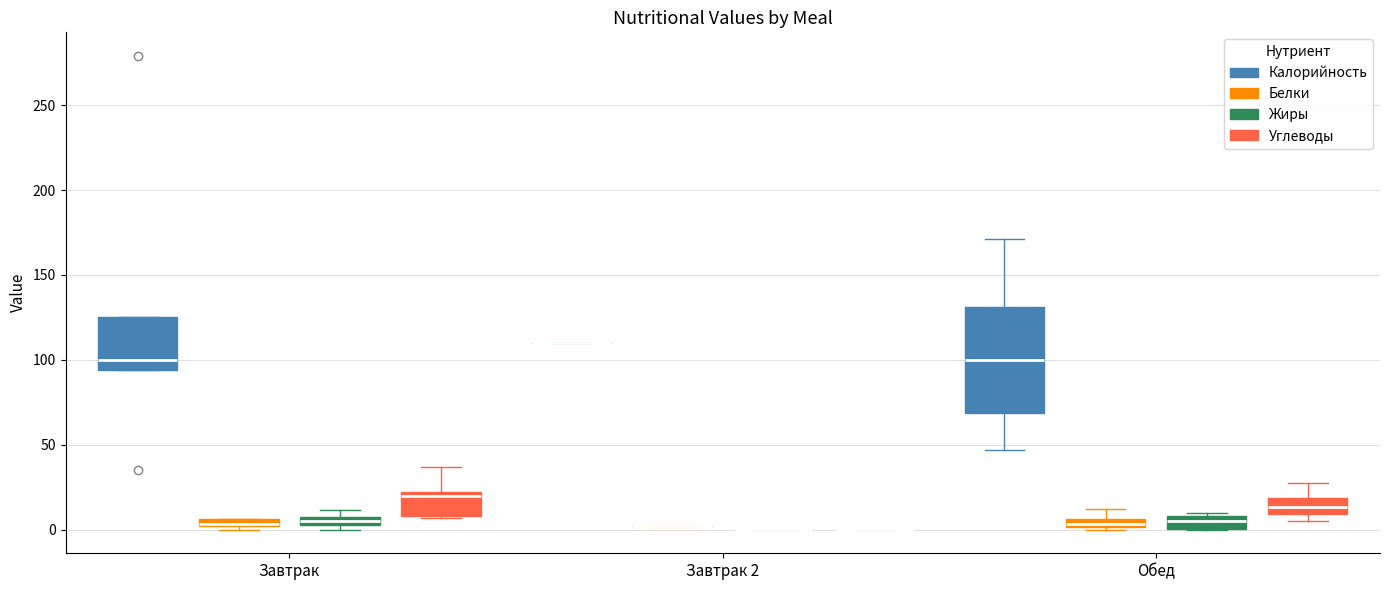

Where is the upper edge of the box for Завтрак (Углеводы) on the y-axis? The values are not printed on the chart, so give them approximately, as read against the axis.

20